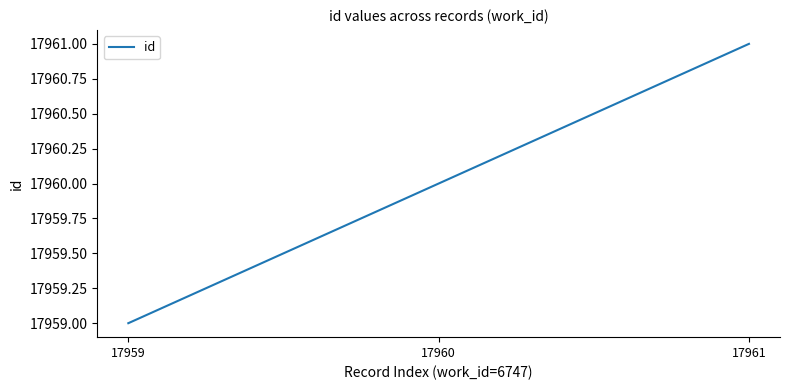

Which label corresponds to the smallest value in the chart?

17959